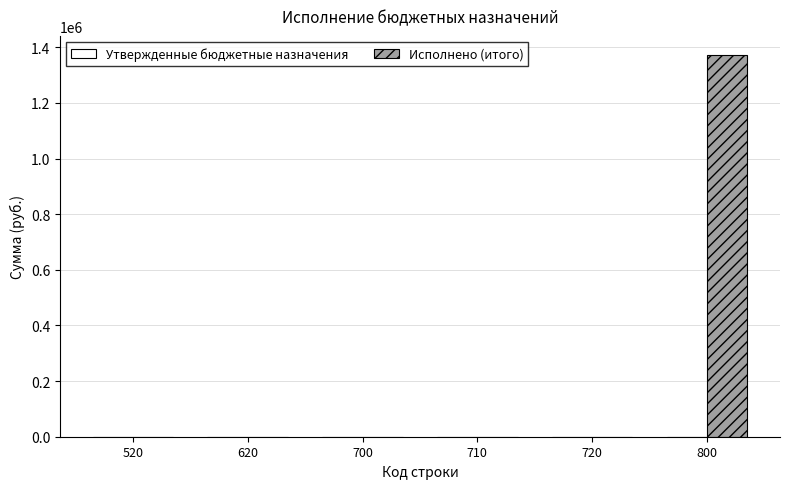

Count the number of data series in this chart.

1